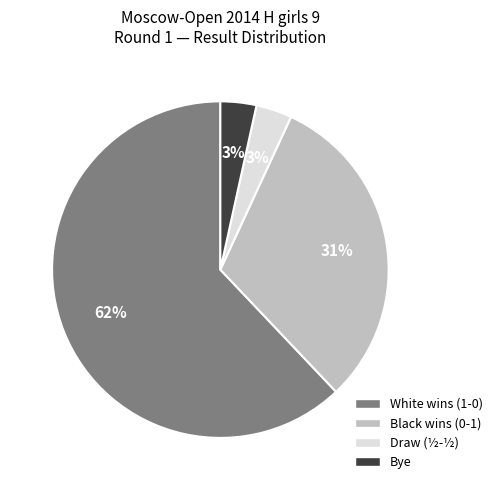

To the nearest percent, what is the average slice percentage?

25%